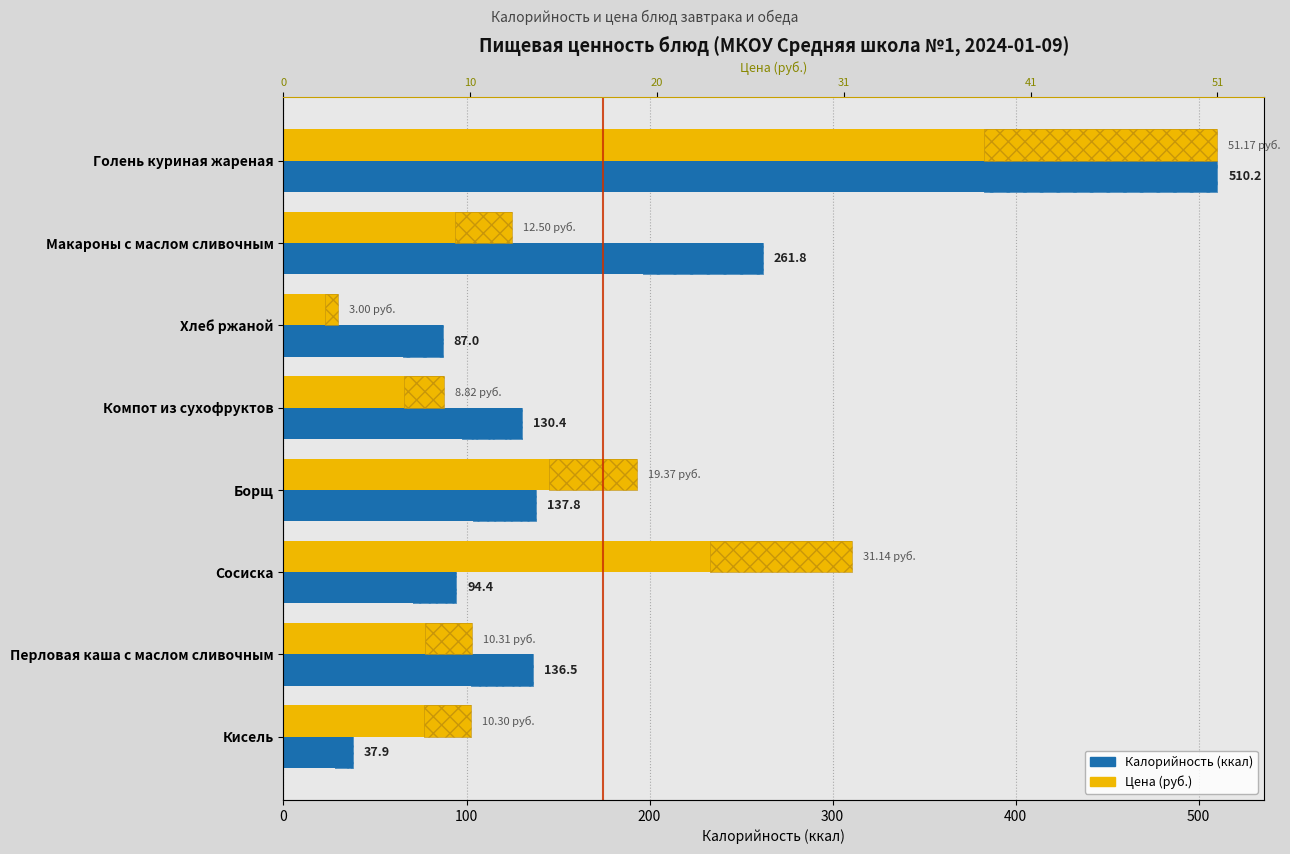

At 400, list the series in order from smallest to largest.

Калорийность (ккал), Цена (руб., масштаб)